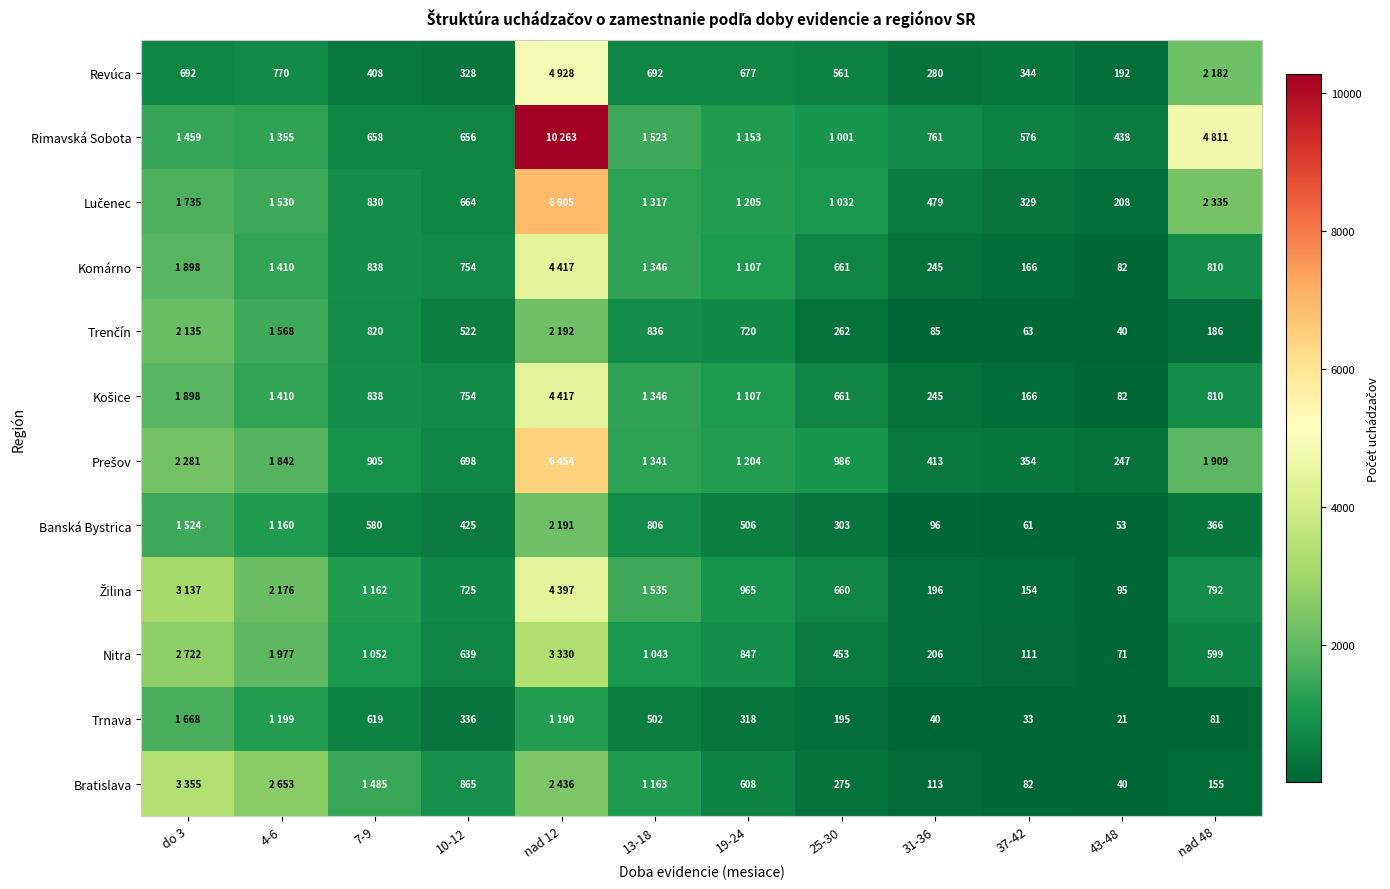

Which series changed the most between 10-12 and 31-36?

Bratislava